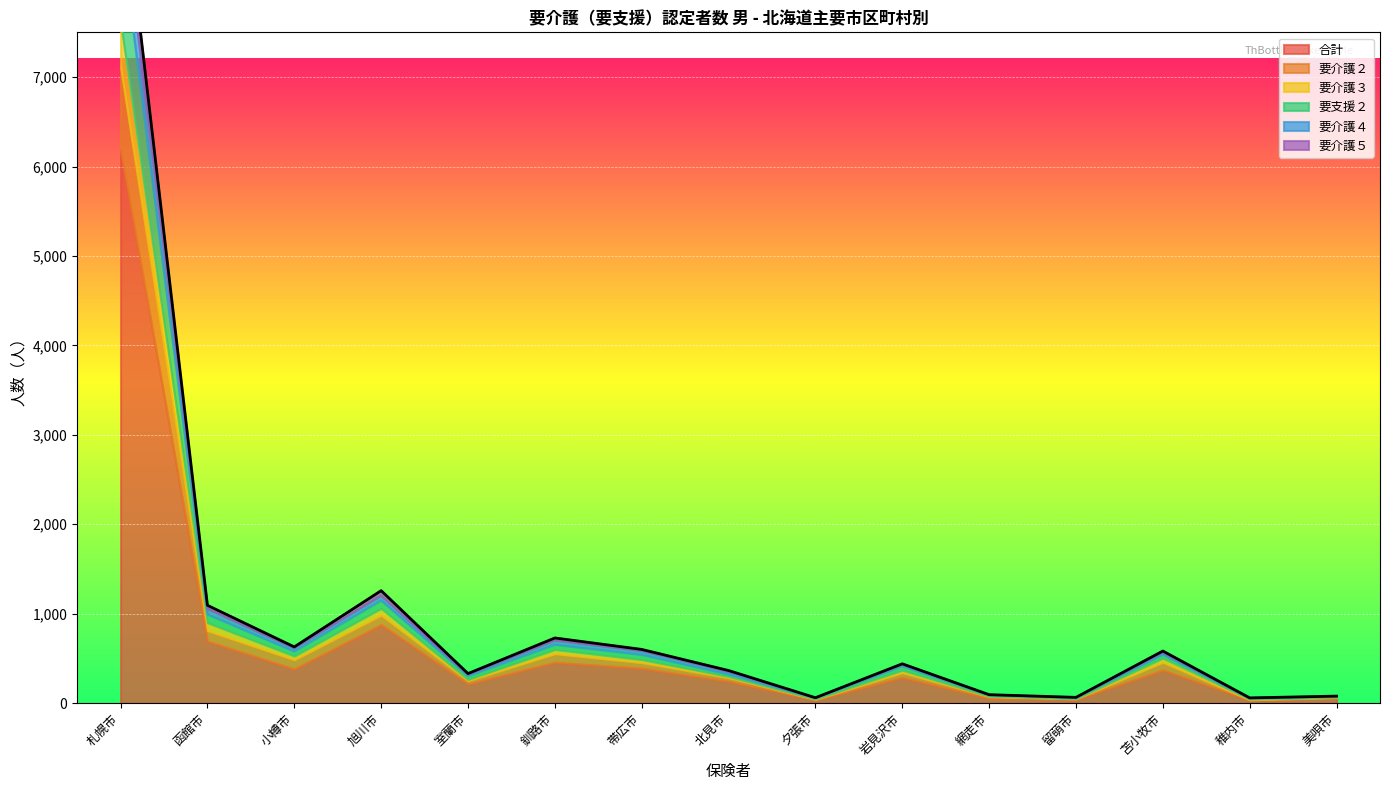

What are all the series names shown in the legend?

合計, 要介護２, 要介護３, 要支援２, 要介護４, 要介護５